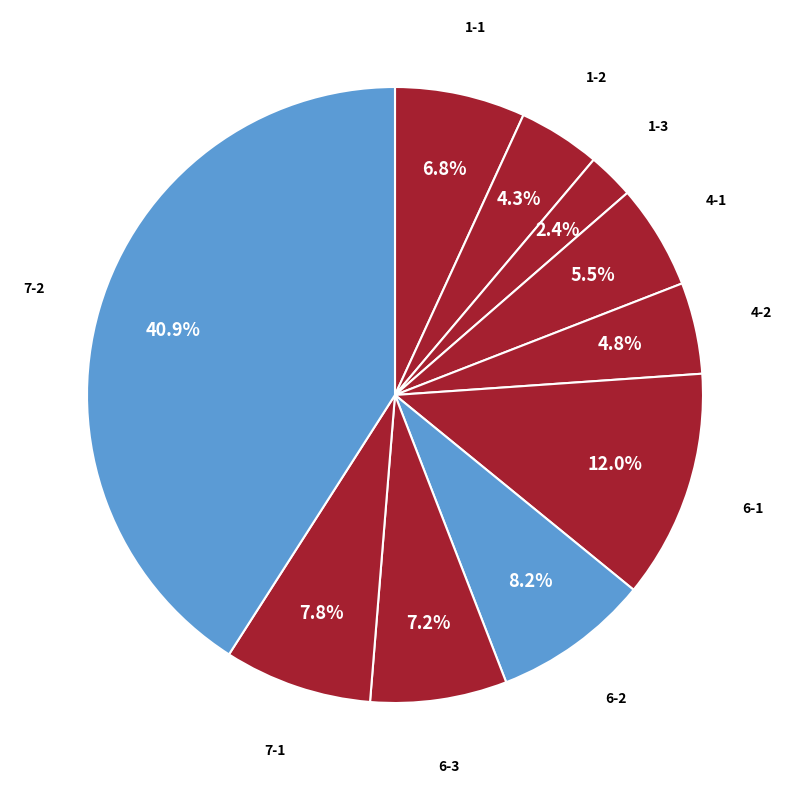

Rank the categories by value from lowest to highest.

1-3, 1-2, 4-2, 4-1, 1-1, 6-3, 7-1, 6-2, 6-1, 7-2